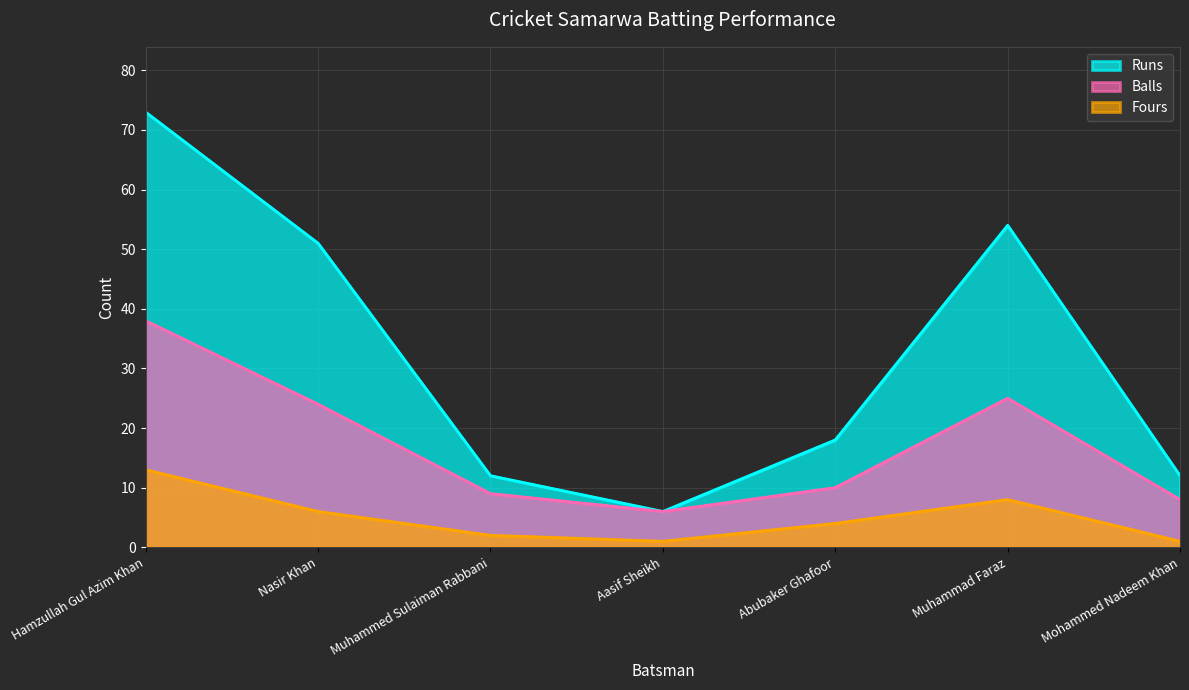

Reading left to right, list all the values displayed in this chart.

Runs: 73	51	12	6	18	54	12
Balls: 38	24	9	6	10	25	8
Fours: 13	6	2	1	4	8	1